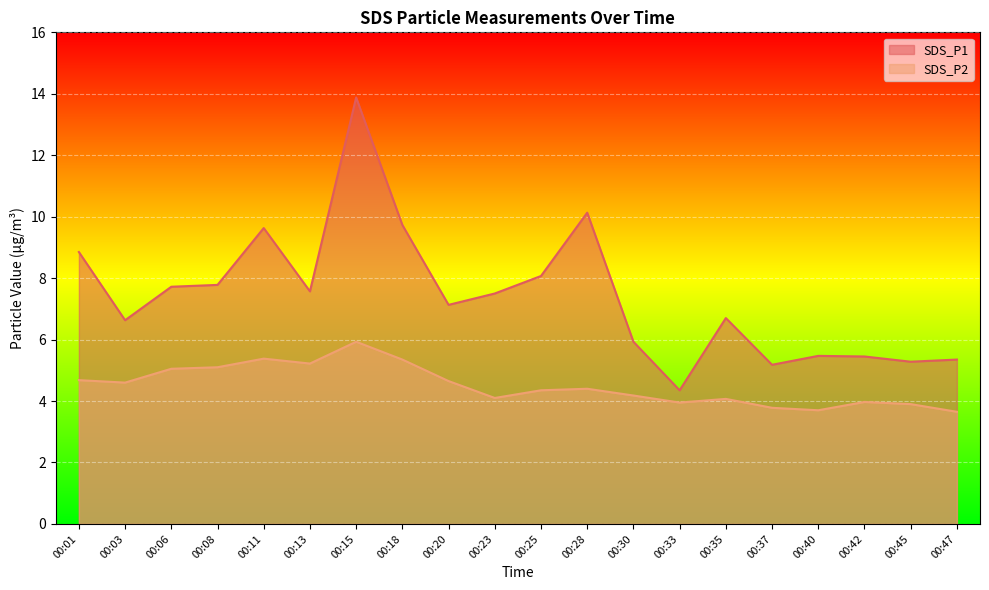

Which has a higher value, 00:20 or 00:40?

00:20